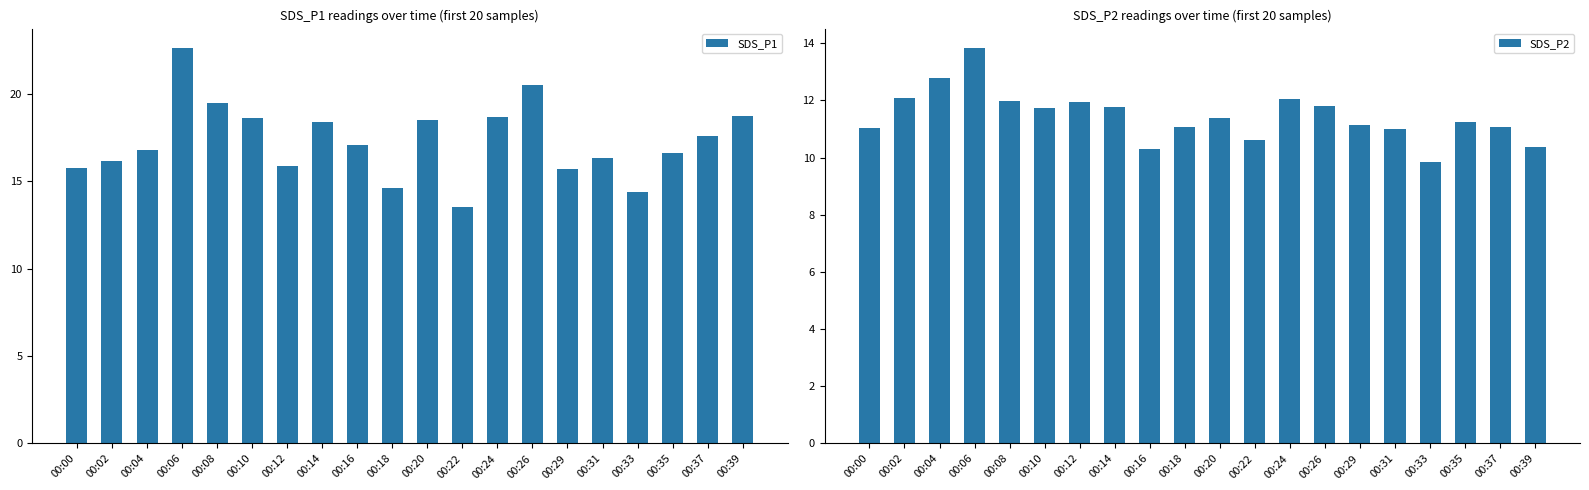

What is the maximum value for SDS_P2?

13.8